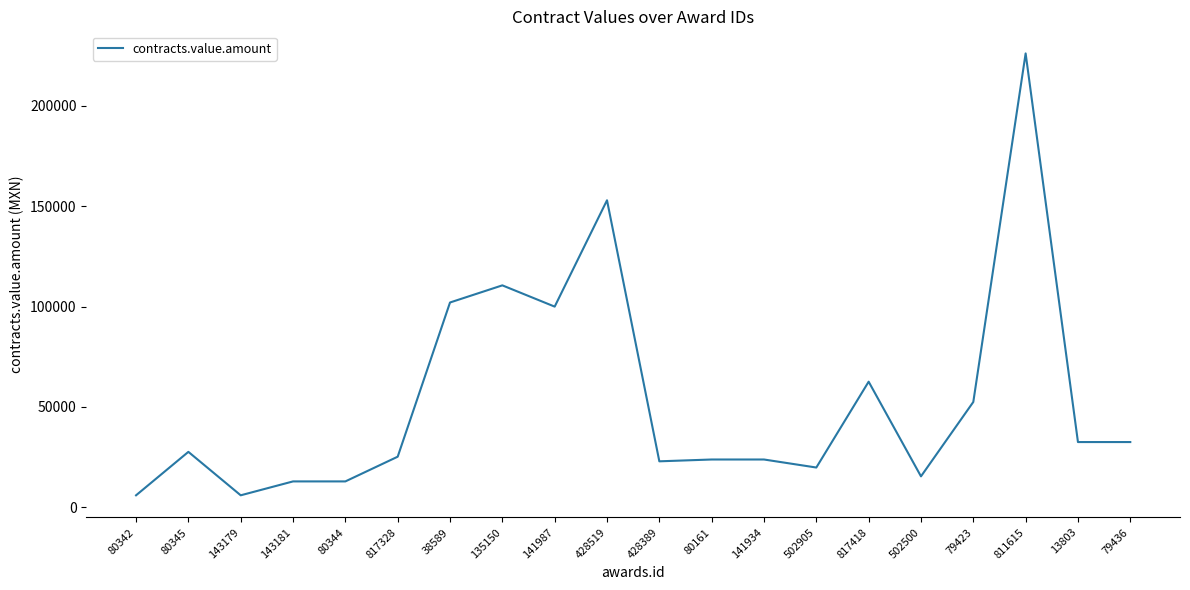

What is the maximum value shown in the chart?

226200.0